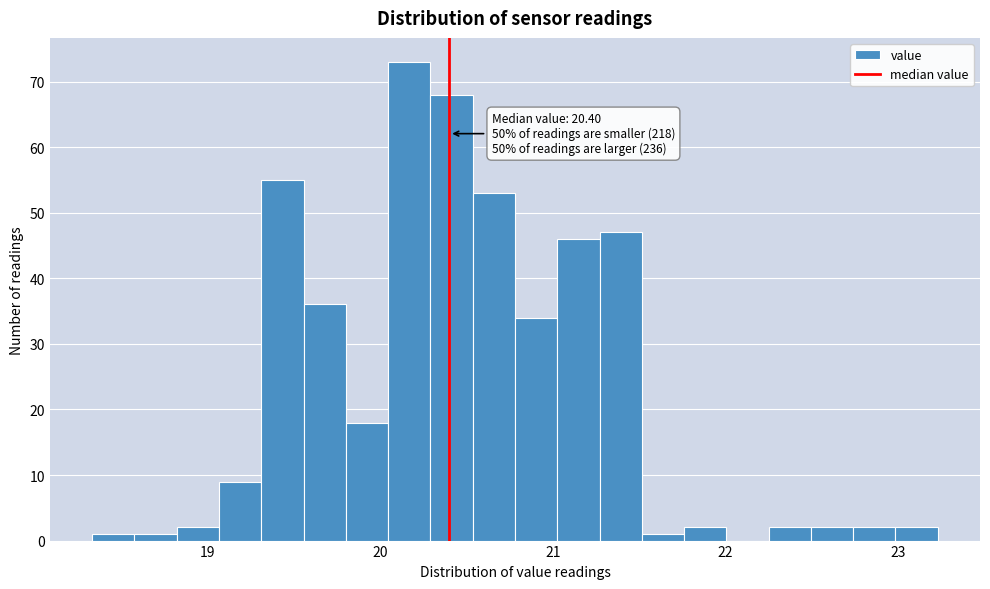

Read against the x-axis, roughly where is the centre of the tallest bar?

20.2